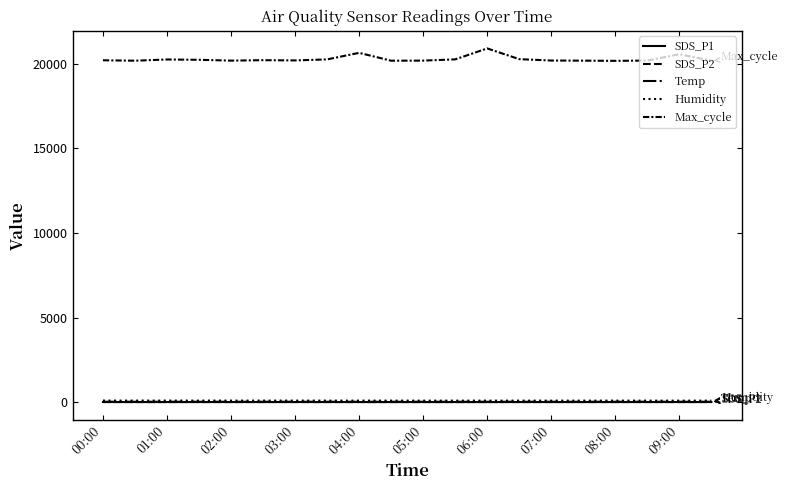

How many values in the SDS_P2 series are below 3?

9